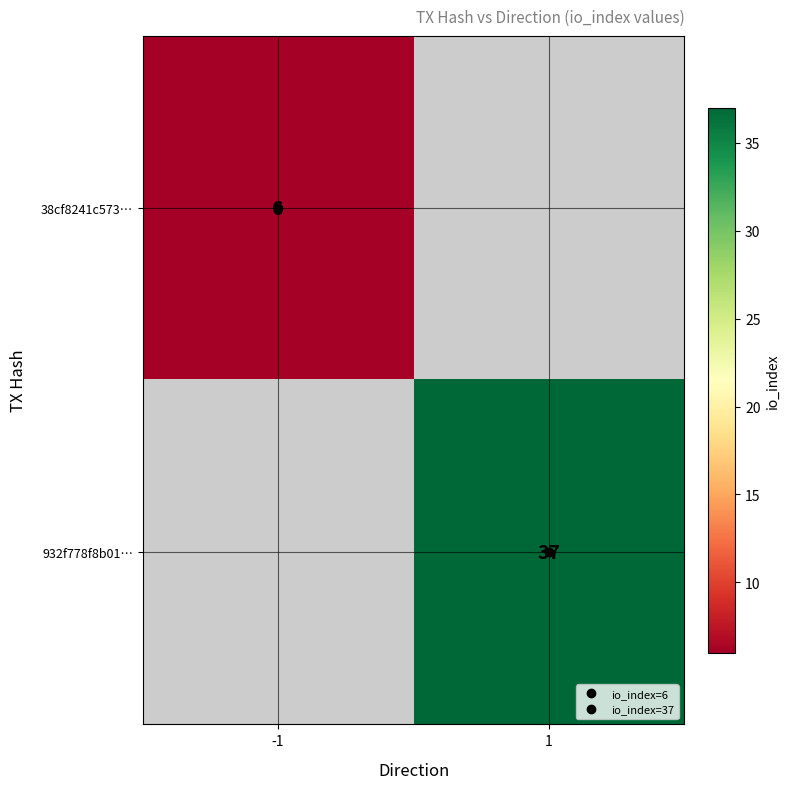

True or false: 38cf8241c573… has a value of 6.0 at -1.

True